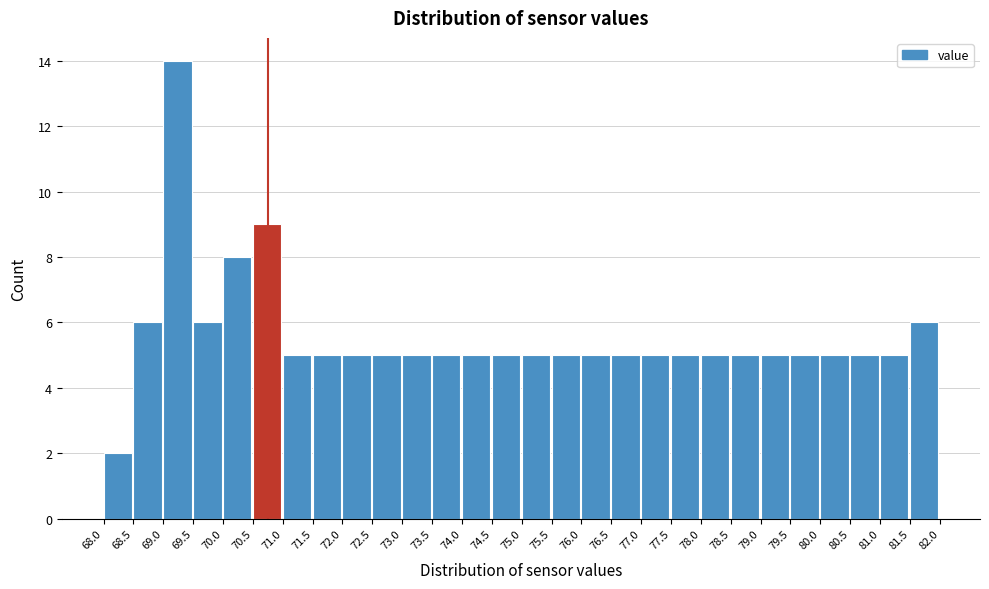

Reading left to right, list every bar in this chart as the range it spans on the x-axis followed by its height. The values are not printed on the chart, so give them approximately, as read against the axis.

68.0 to 68.5: 2
68.5 to 69.0: 6
69.0 to 69.5: 14
69.5 to 70.0: 6
70.0 to 70.5: 8
70.5 to 71.0: 9
71.0 to 71.5: 5
71.5 to 72.0: 5
72.0 to 72.5: 5
72.5 to 73.0: 5
73.0 to 73.5: 5
73.5 to 74.0: 5
74.0 to 74.5: 5
74.5 to 75.0: 5
75.0 to 75.5: 5
75.5 to 76.0: 5
76.0 to 76.5: 5
76.5 to 77.0: 5
77.0 to 77.5: 5
77.5 to 78.0: 5
78.0 to 78.5: 5
78.5 to 79.0: 5
79.0 to 79.5: 5
79.5 to 80.0: 5
80.0 to 80.5: 5
80.5 to 81.0: 5
81.0 to 81.5: 5
81.5 to 82.0: 6